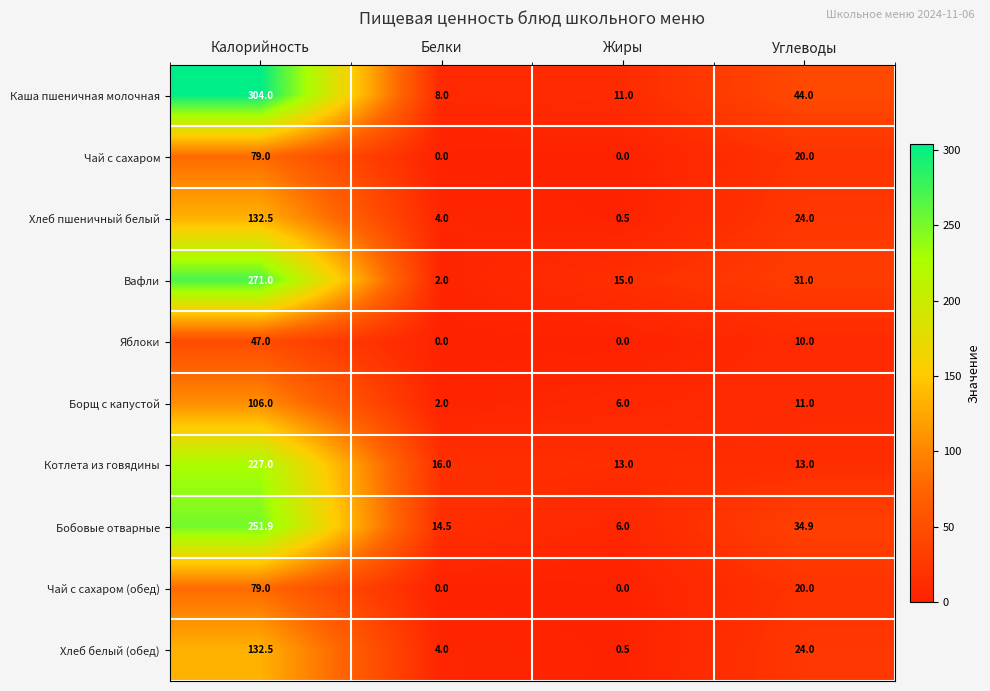

The Котлета из говядины series shows 227.0 at Калорийность. True or false?

True